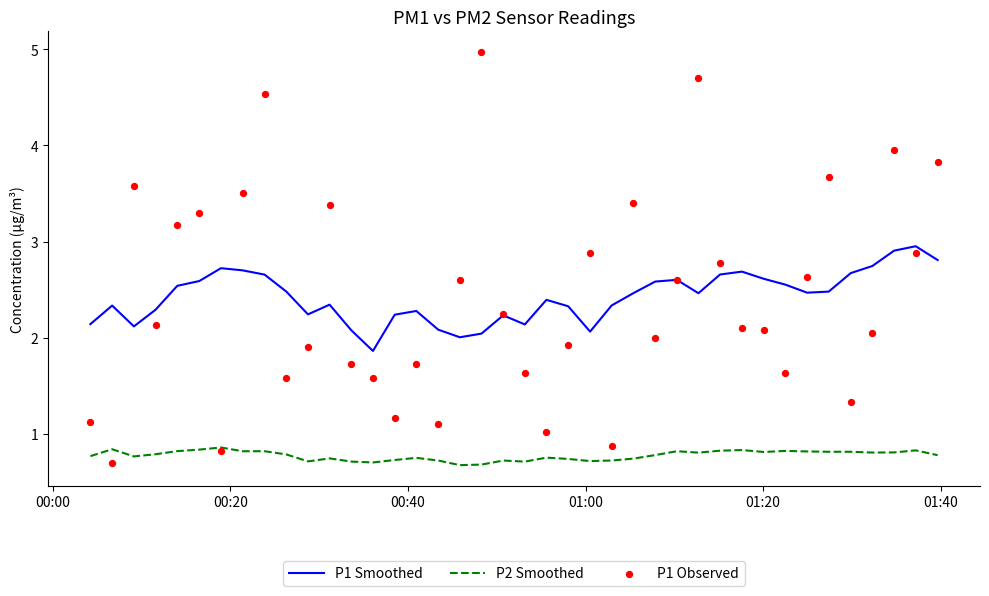

Which series reaches the minimum Y coordinate?

P2 Smoothed